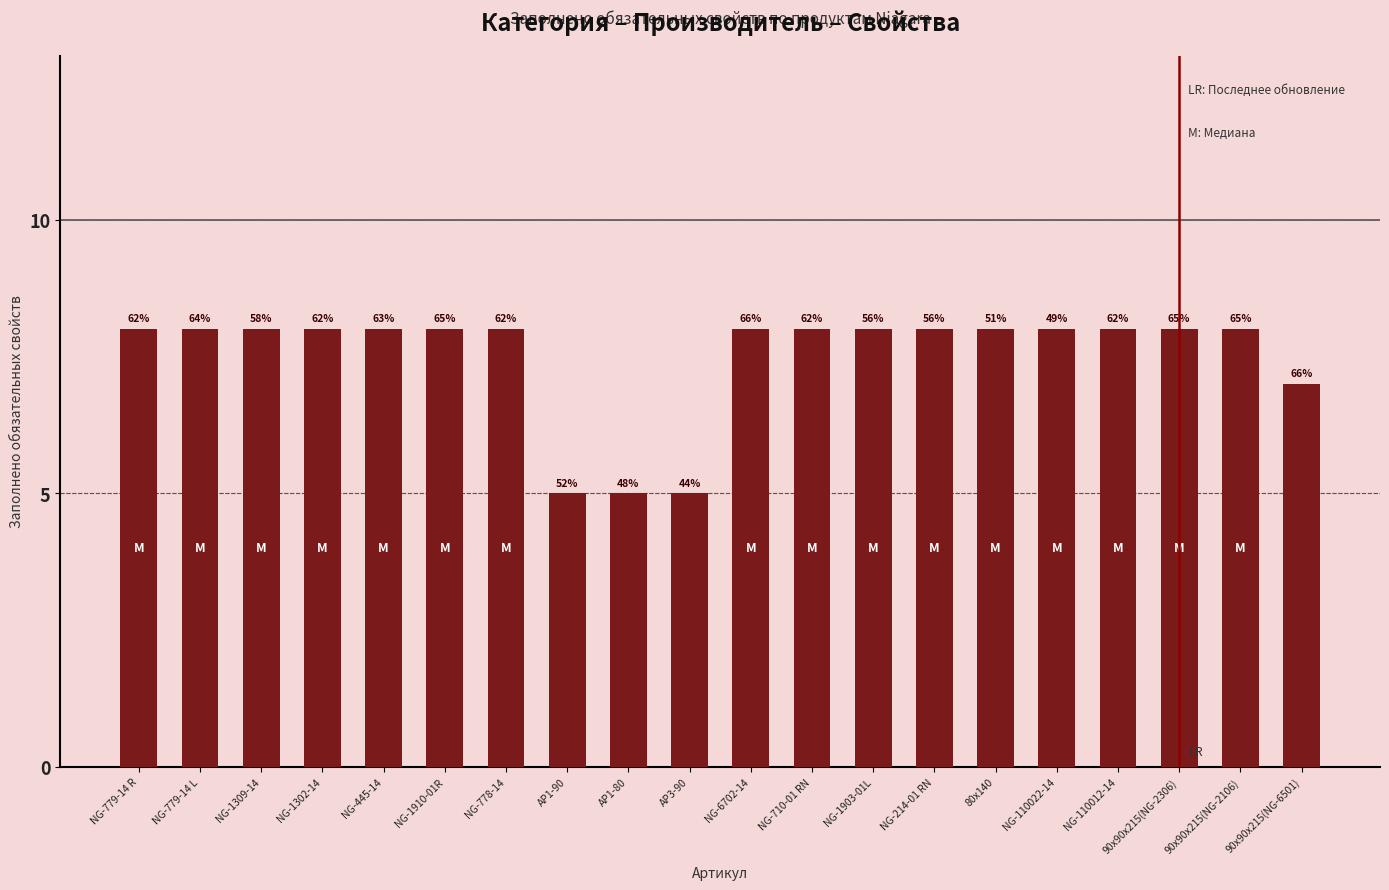

How many bars are there in total?

20